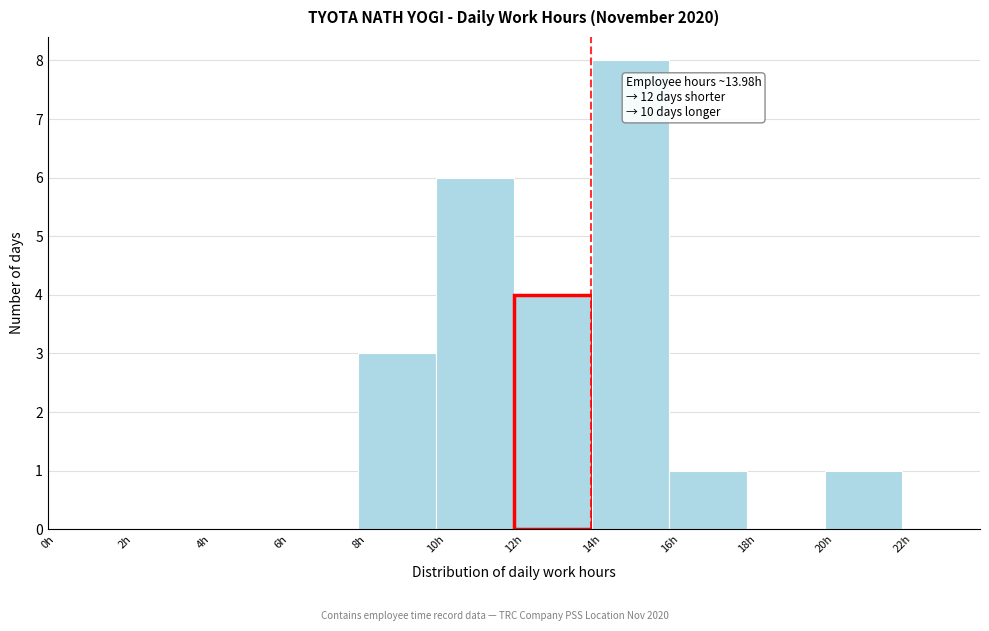

Which range on the x-axis has the tallest bar?

14 to 16